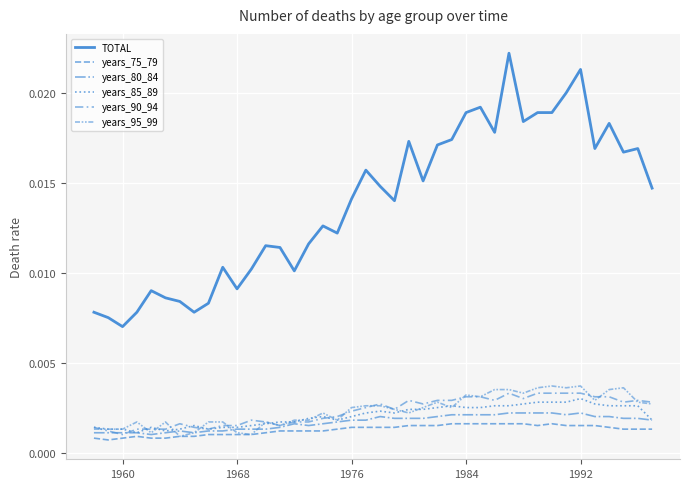

True or false: years_90_94 has more than 0 points higher than both neighbors.

True